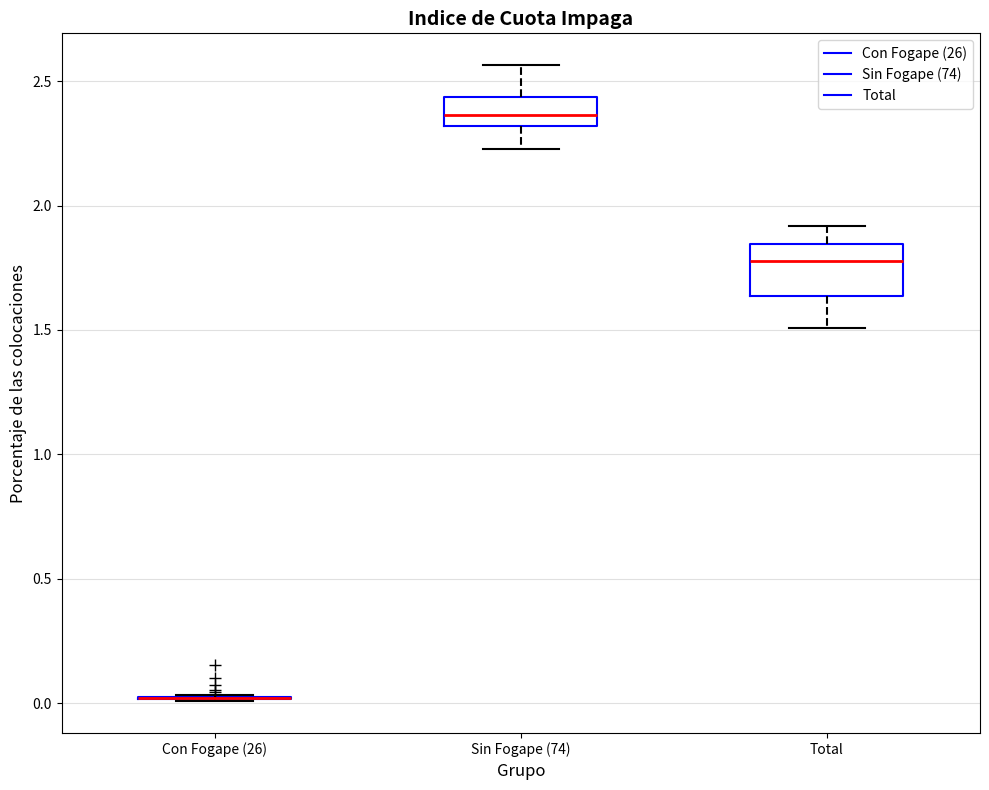

Which box is the tallest, from its lower edge to its upper edge?

Total